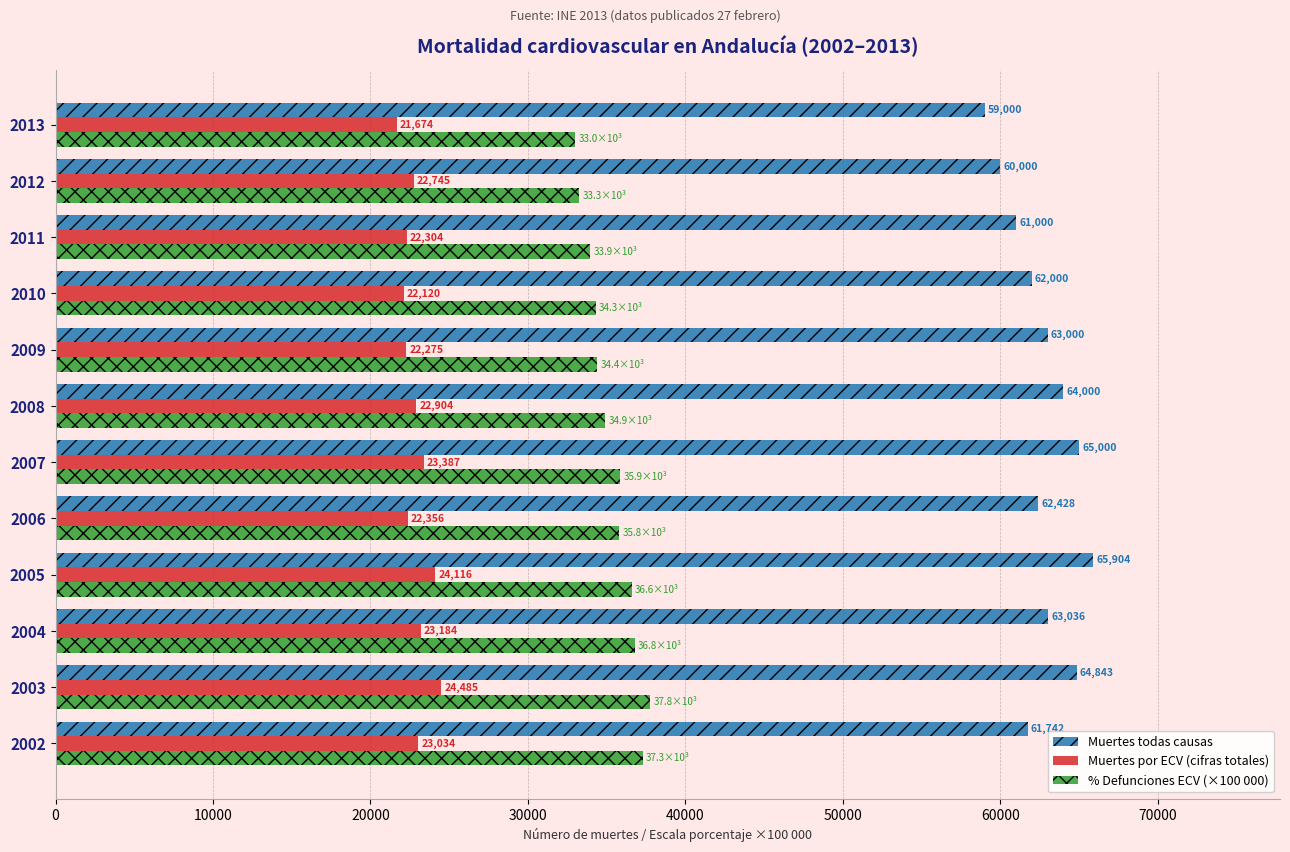

Which category has the lowest value across all series?

2013